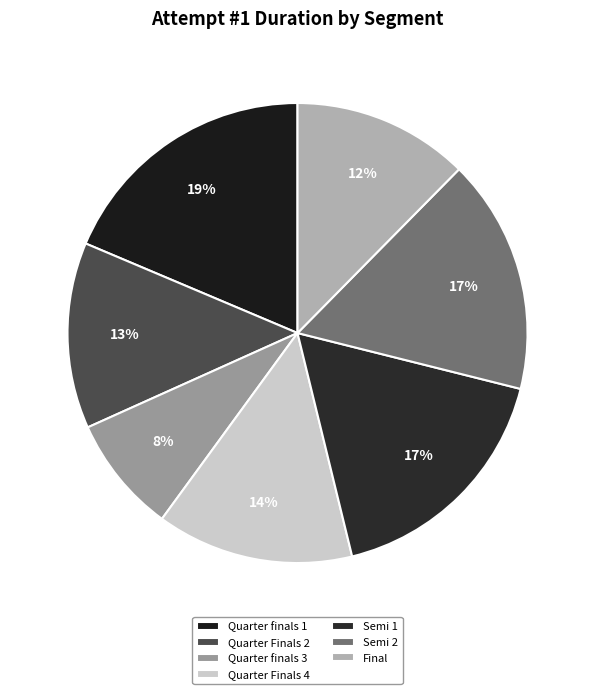

Count the number of slices in the pie.

7